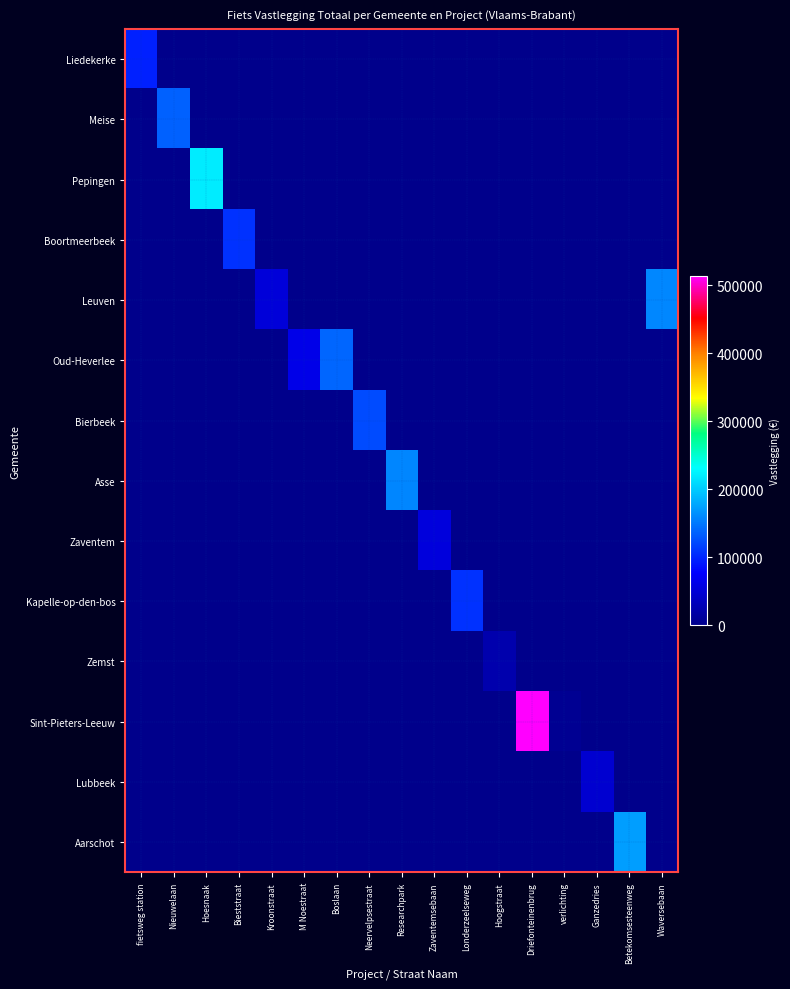

At which category is the sum across all series the highest?

Driefonteinenbrug